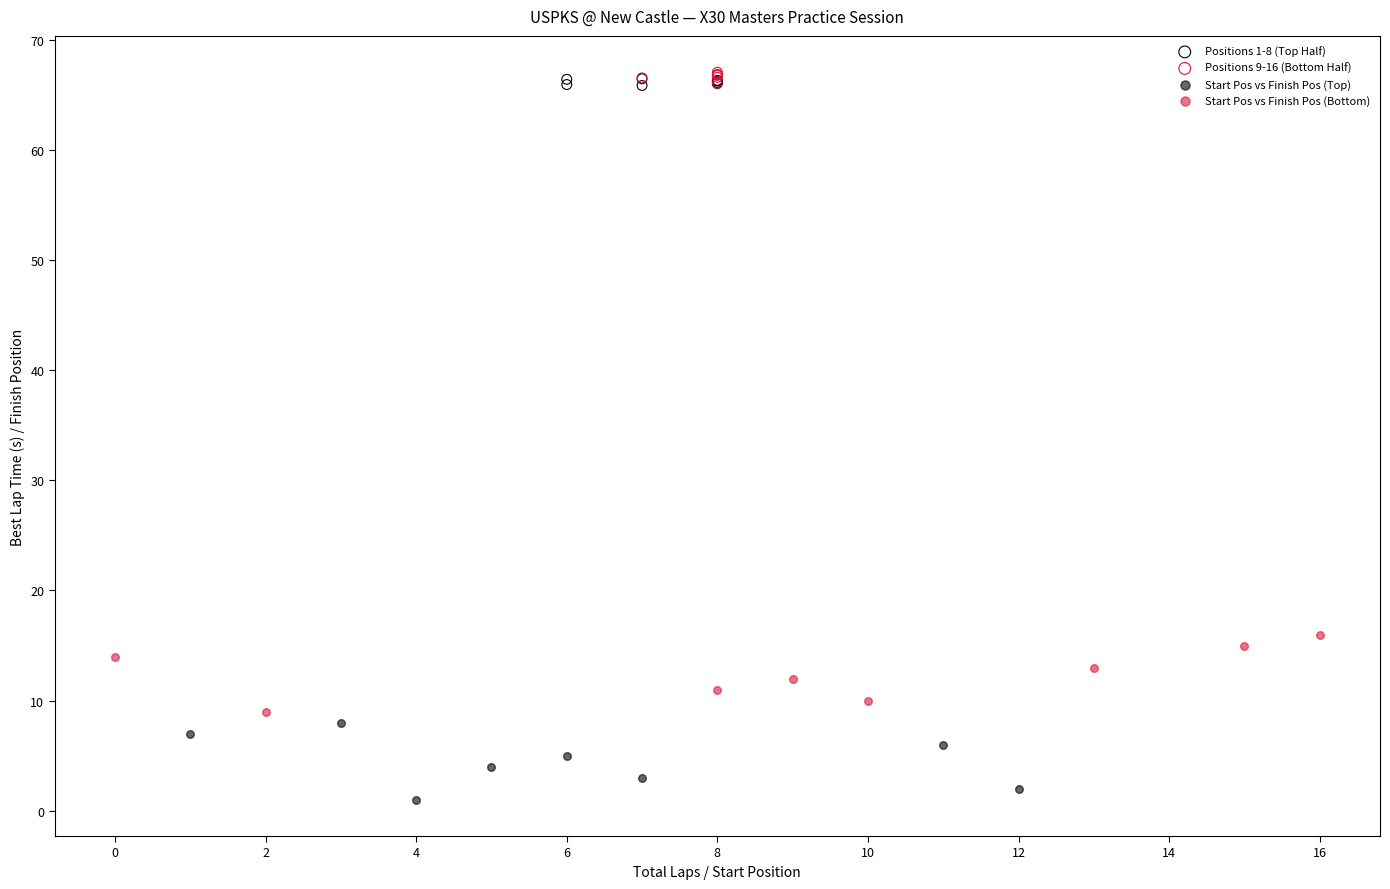

Which series contains the lowest Y value?

Start Pos vs Finish Pos (Top)